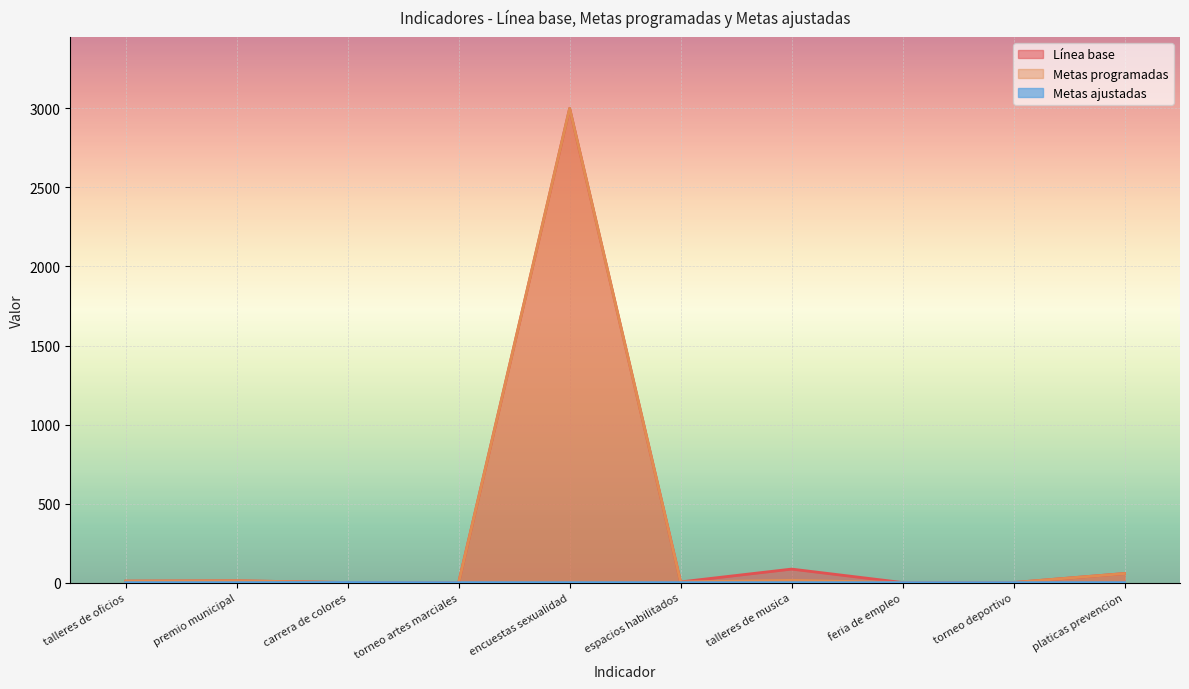

True or false: Metas ajustadas and Línea base cross at least once.

False